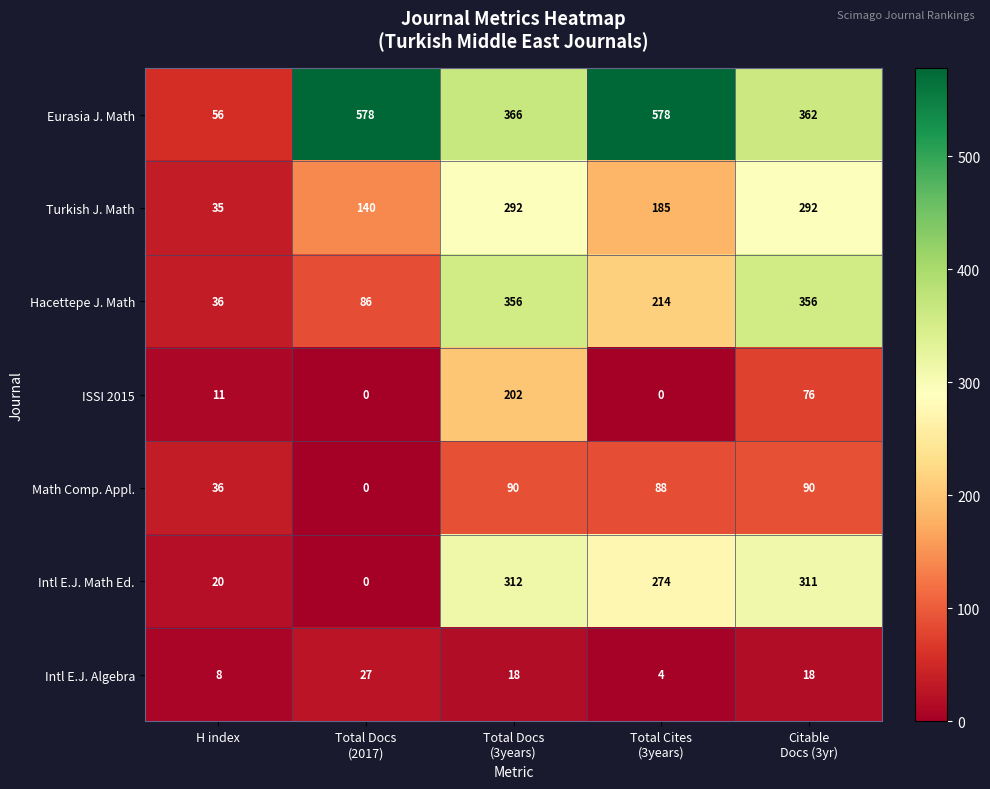

The value of ISSI 2015 at H index is 11. True or false?

True